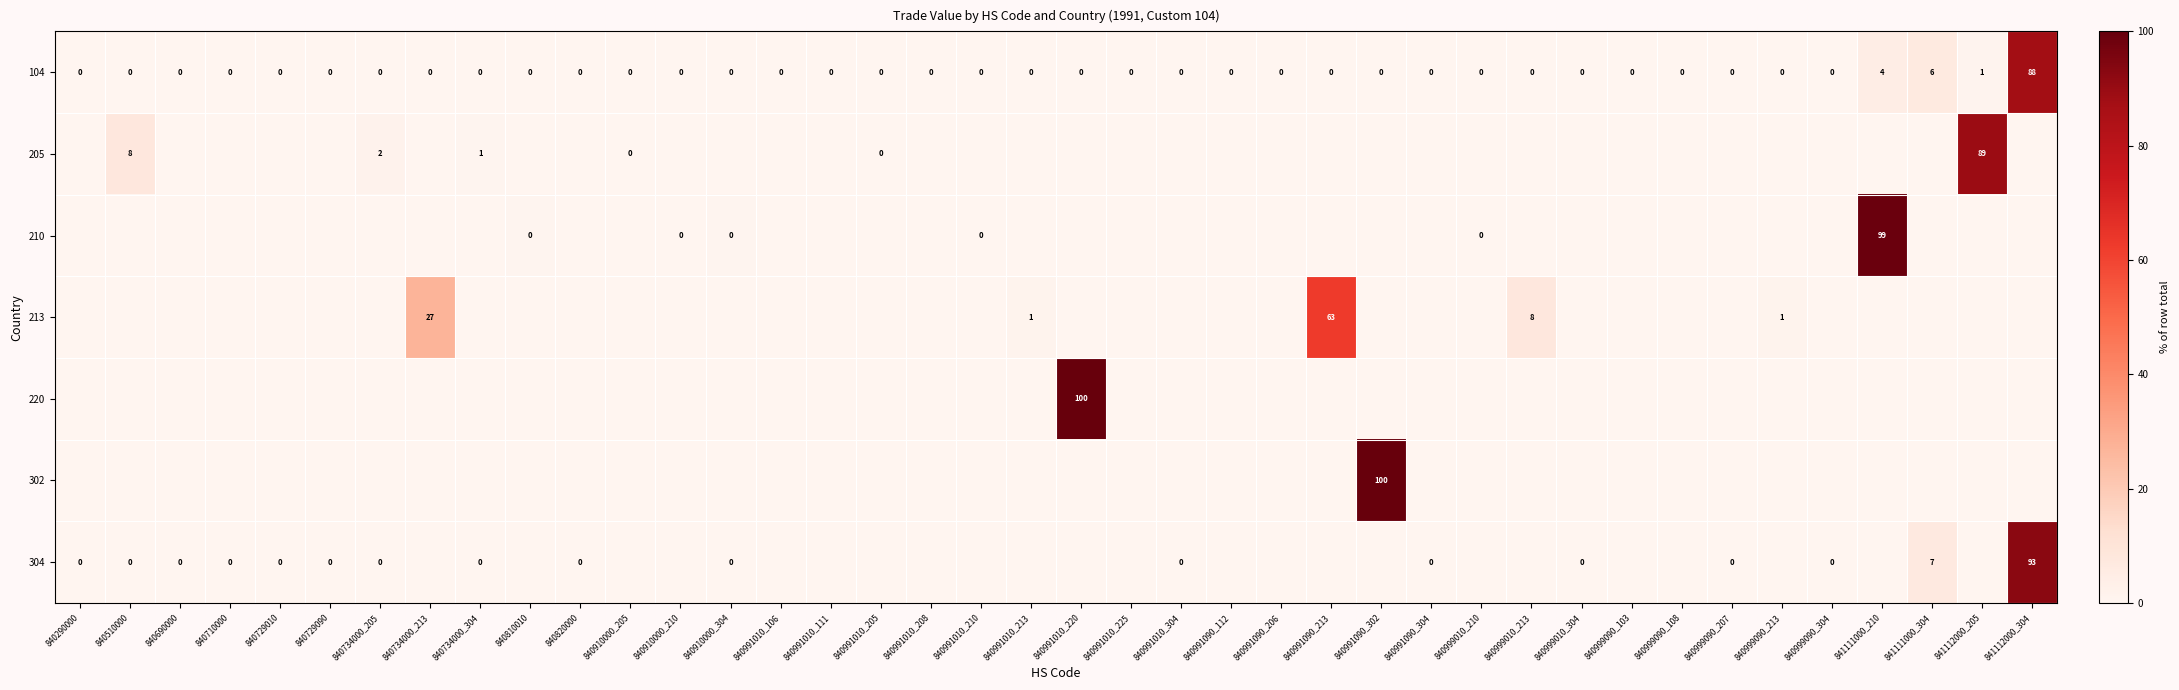

What is the maximum value for 104?

88